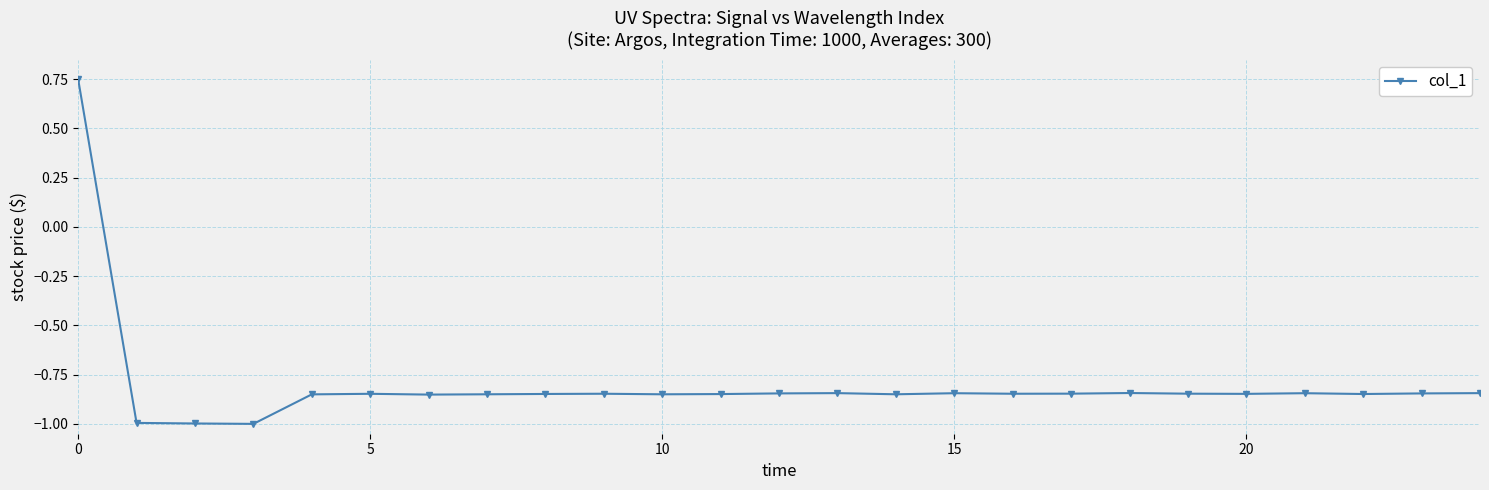

How many distinct data groups are displayed?

1